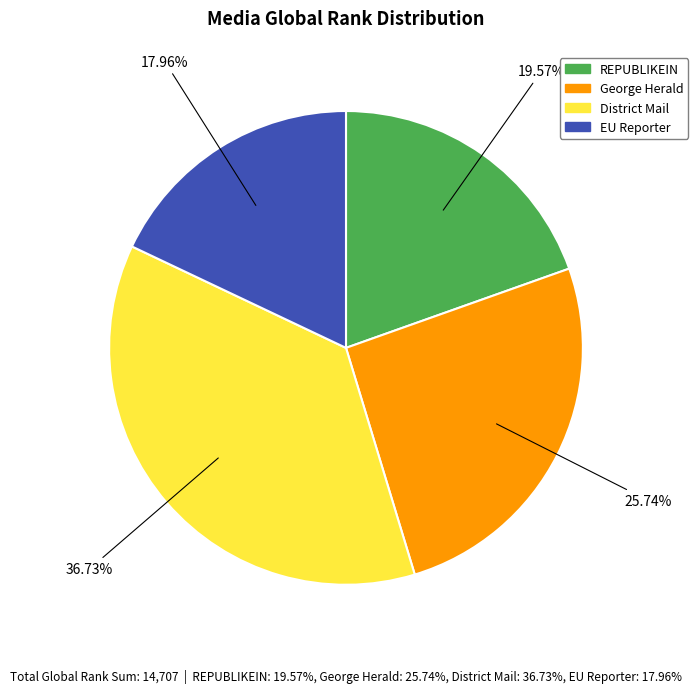

What is the total percentage of District Mail and EU Reporter?

54.7%